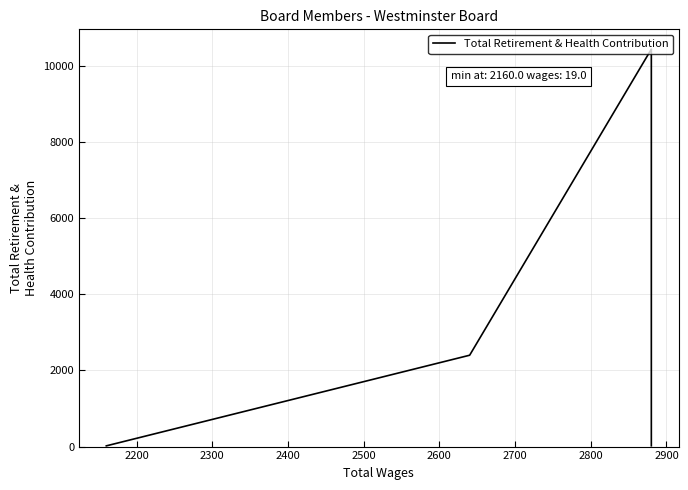

How many data points are above 2400?

2